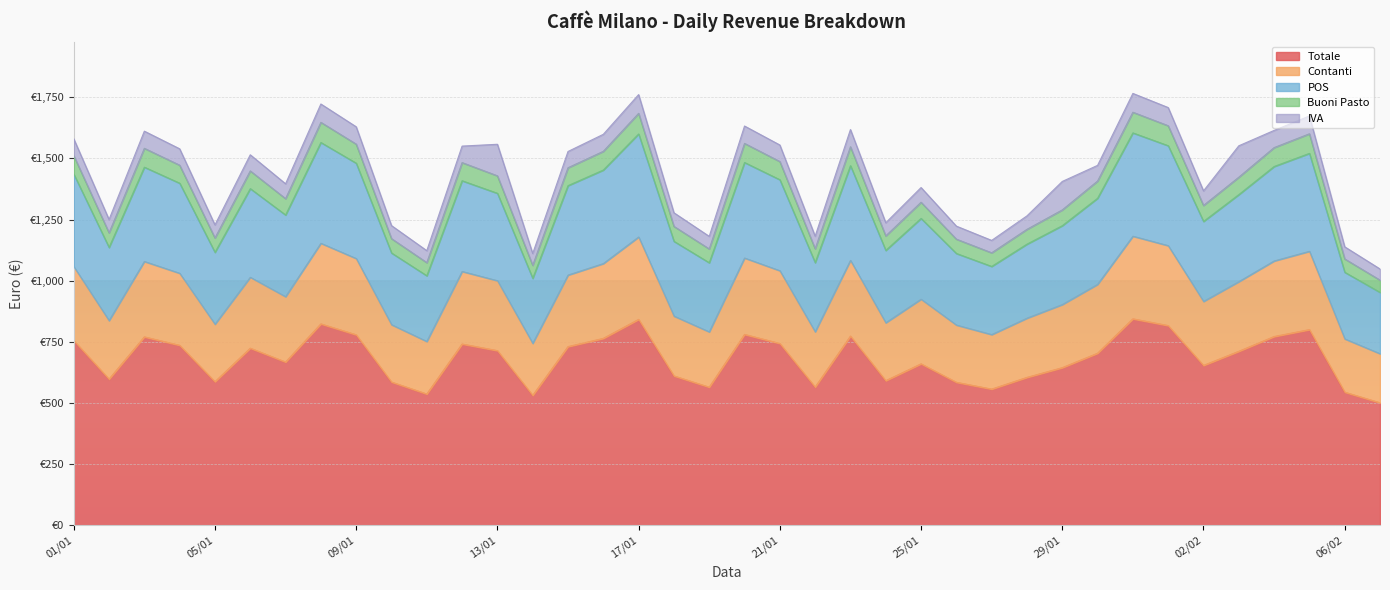

At which label does Contanti reach its minimum?

07/02